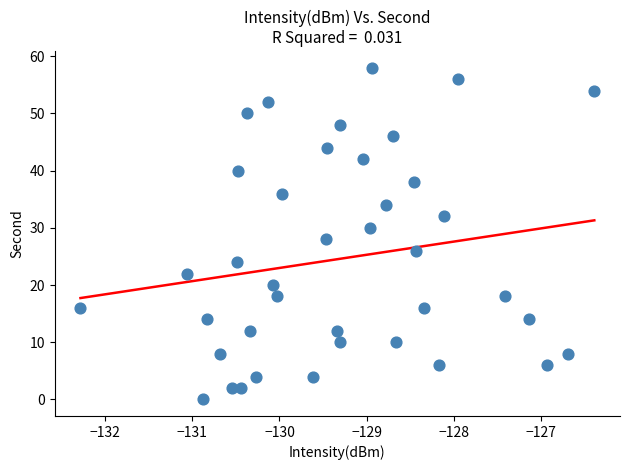

What is the range of Y values (max minus min)?

58